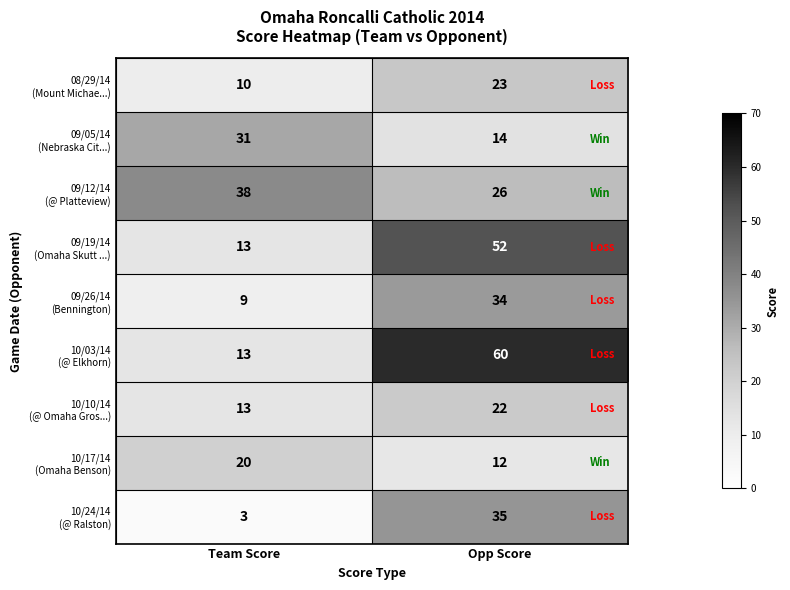

At which category is the sum across all series the highest?

Opp Score